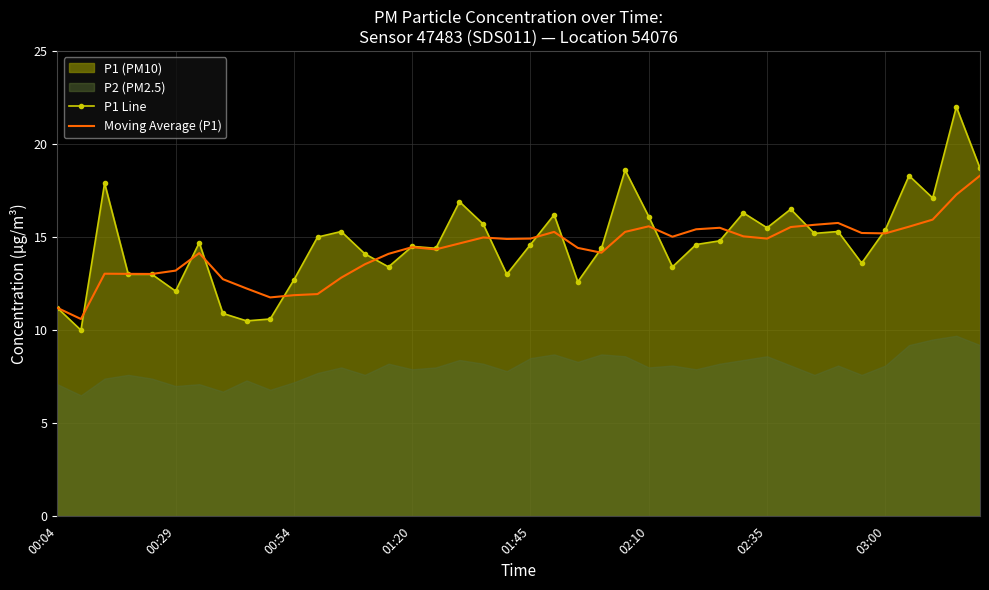

What is the highest value of the Moving Average (P1) series?

18.3